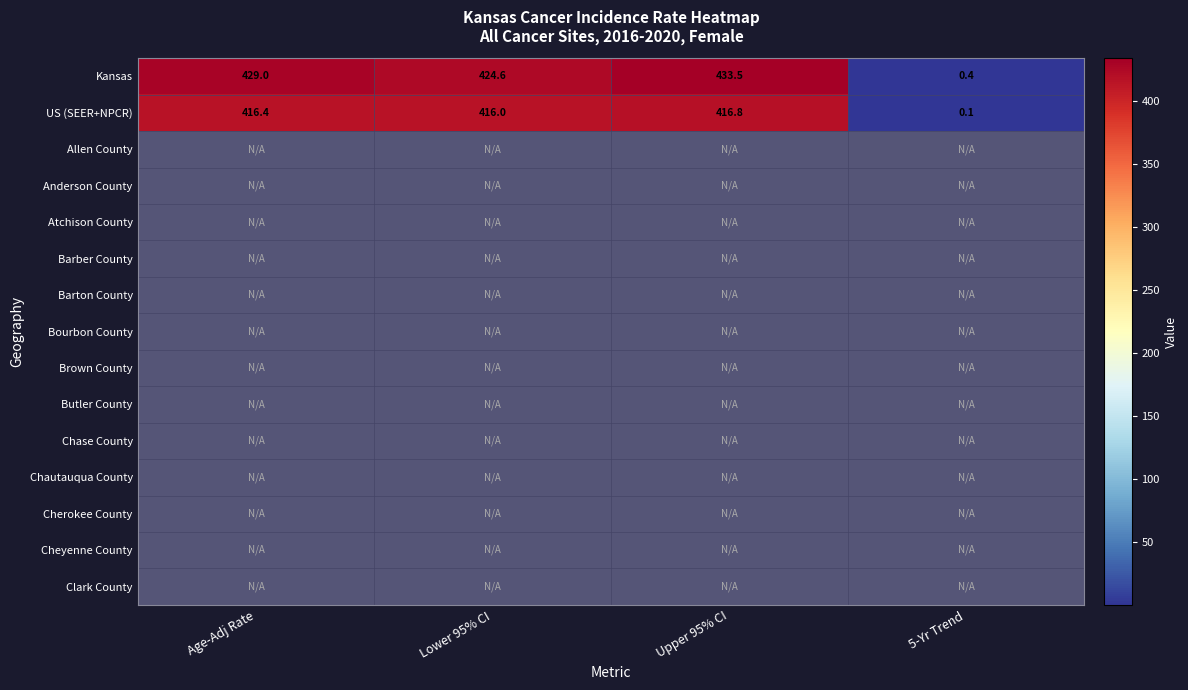

At which label does Kansas reach its minimum?

5-Yr Trend